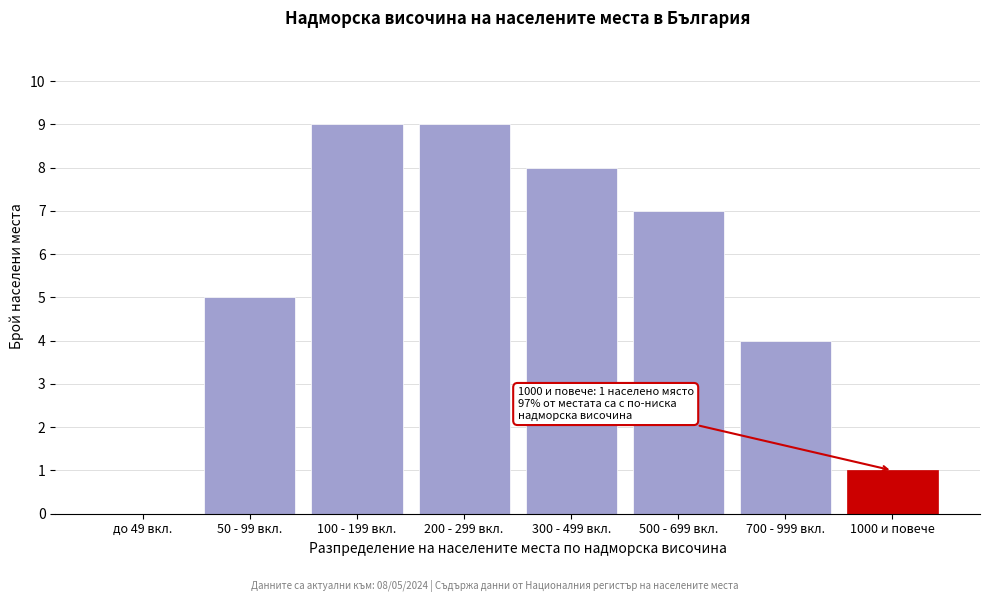

Reading right to left, list all the values displayed in this chart.

1000 и повече=1	700 - 999 вкл.=4	500 - 699 вкл.=7	300 - 499 вкл.=8	200 - 299 вкл.=9	100 - 199 вкл.=9	50 - 99 вкл.=5	до 49 вкл.=0